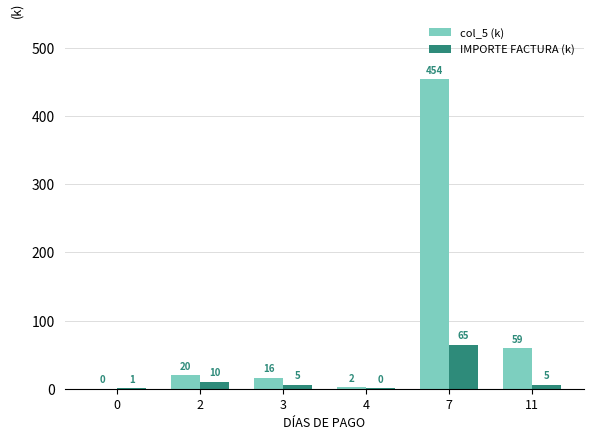

Where is col_5 (k) nearest to the value 226?

11